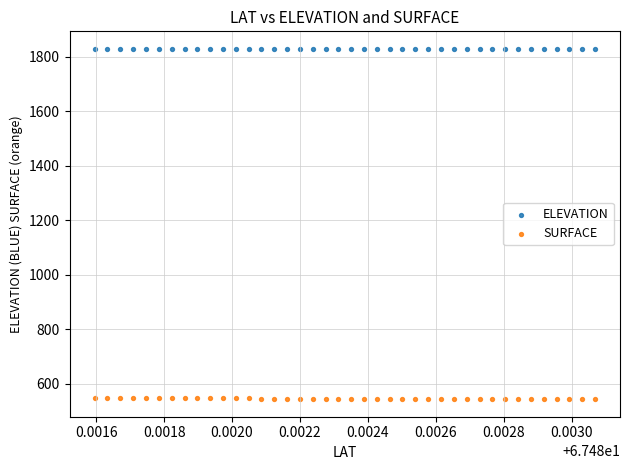

Which series reaches the maximum Y coordinate?

ELEVATION